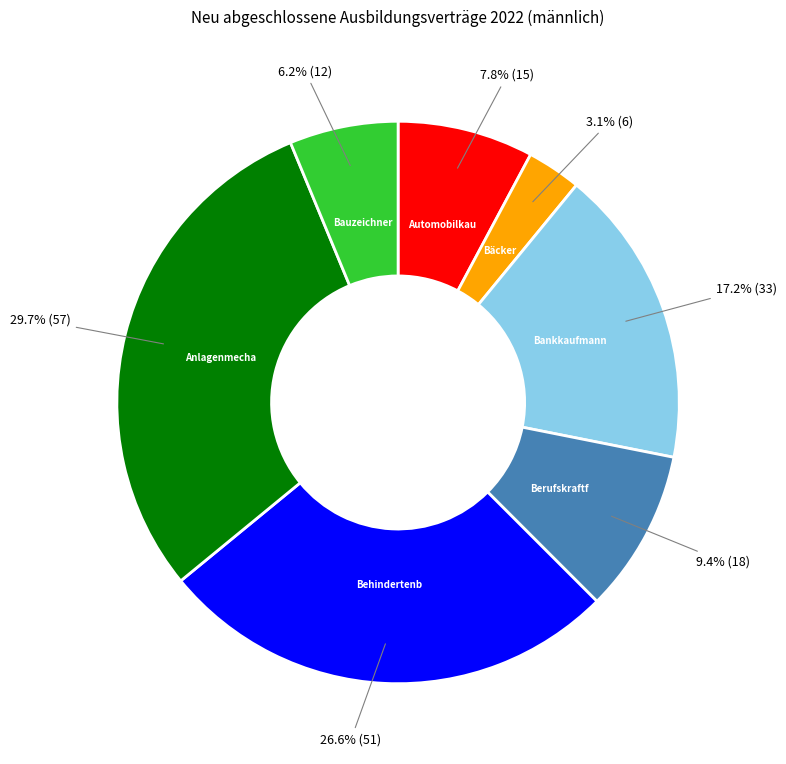

Is there any slice that represents more than half of the pie?

No